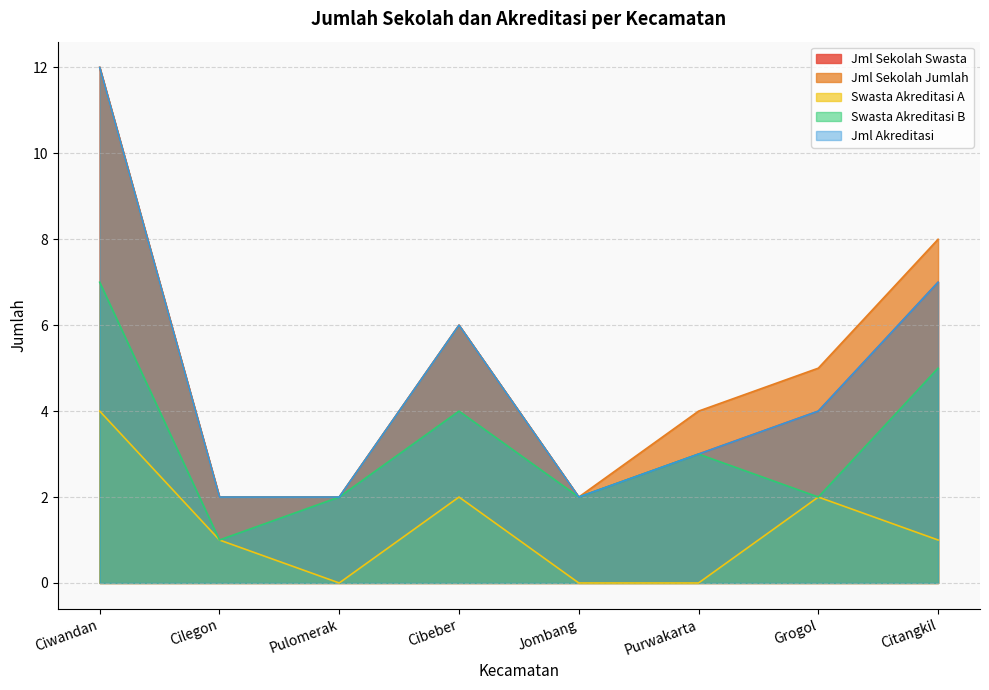

What is the label of the 1st point from the left?

Ciwandan